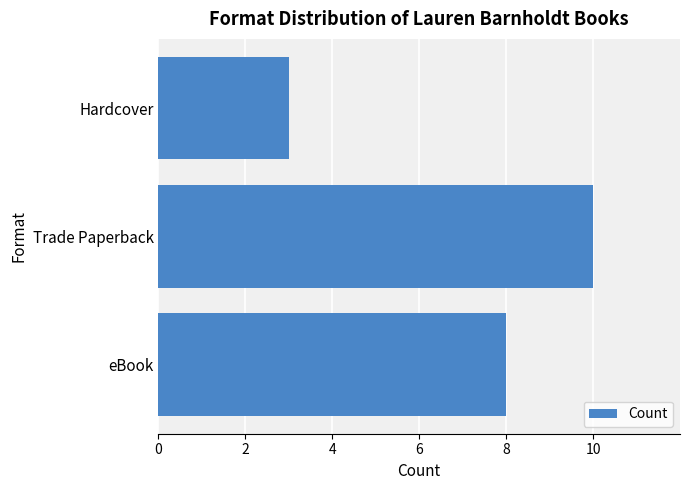

How many values are between 3 and 10?

3